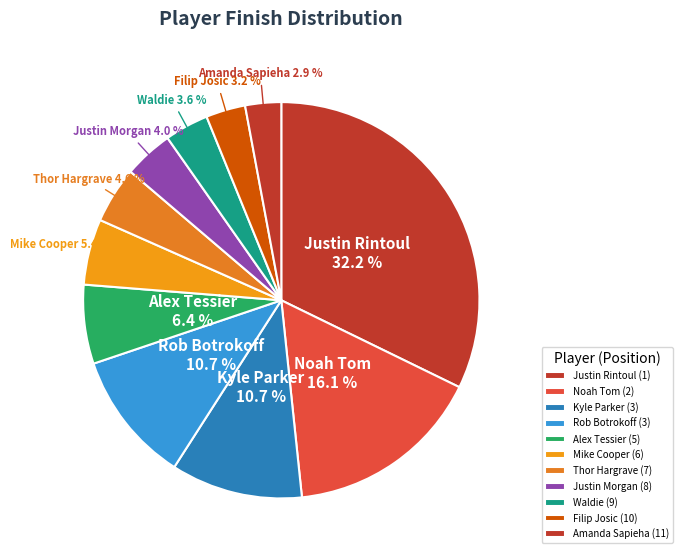

What is the total percentage of Noah Tom and Waldie?

19.7%